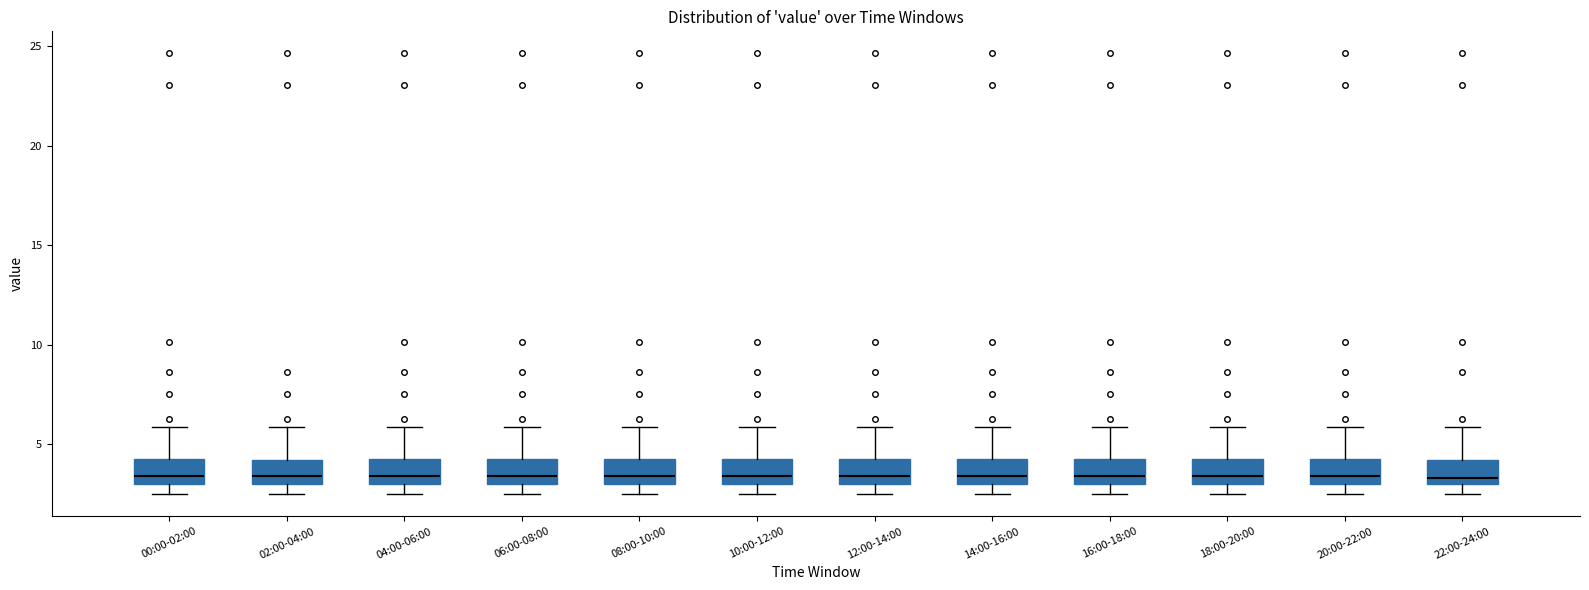

Reading left to right, read every box against the y-axis: the position of its median line, the range the box covers, and the ends of its whiskers. The values are not printed on the chart, so give them approximately, as read against the axis.

00:00-02:00: median 3.5, box 3.0 to 4.0, whiskers 2.5 to 6.0
02:00-04:00: median 3.5, box 3.0 to 4.0, whiskers 2.5 to 6.0
04:00-06:00: median 3.5, box 3.0 to 4.0, whiskers 2.5 to 6.0
06:00-08:00: median 3.5, box 3.0 to 4.0, whiskers 2.5 to 6.0
08:00-10:00: median 3.5, box 3.0 to 4.0, whiskers 2.5 to 6.0
10:00-12:00: median 3.5, box 3.0 to 4.0, whiskers 2.5 to 6.0
12:00-14:00: median 3.5, box 3.0 to 4.0, whiskers 2.5 to 6.0
14:00-16:00: median 3.5, box 3.0 to 4.0, whiskers 2.5 to 6.0
16:00-18:00: median 3.5, box 3.0 to 4.0, whiskers 2.5 to 6.0
18:00-20:00: median 3.5, box 3.0 to 4.0, whiskers 2.5 to 6.0
20:00-22:00: median 3.5, box 3.0 to 4.0, whiskers 2.5 to 6.0
22:00-24:00: median 3.5, box 3.0 to 4.0, whiskers 2.5 to 6.0